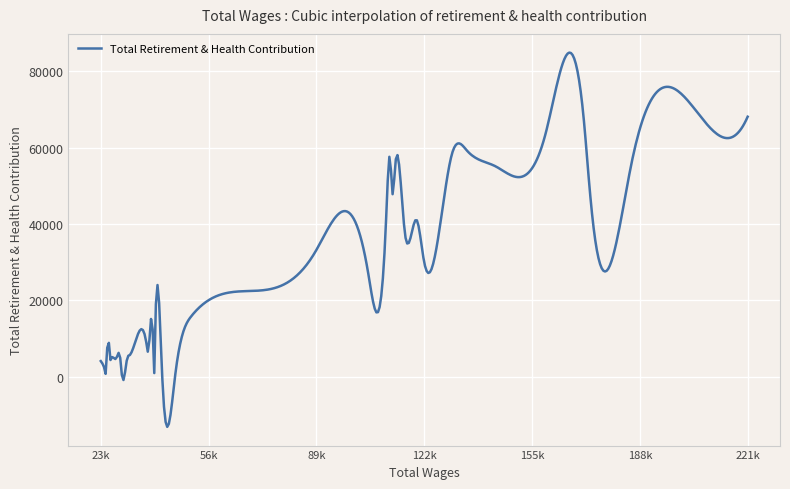

How many series are shown in this chart?

1